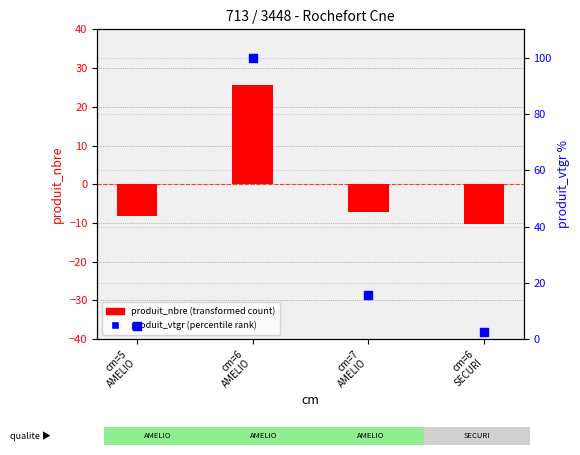

What is the total value across all series at cm=6
AMELIO?

125.8